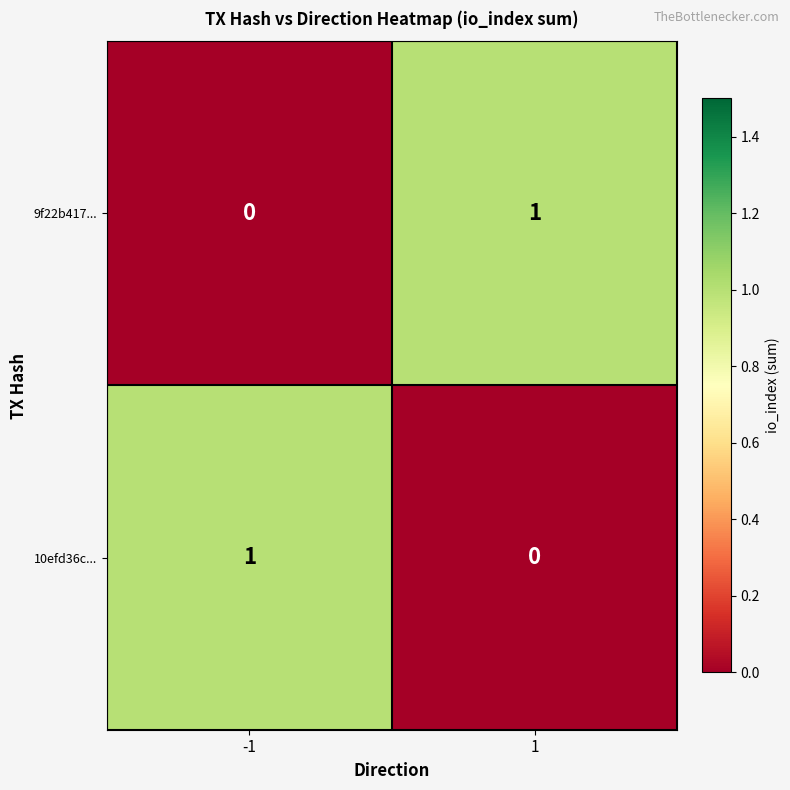

At how many categories does at least one series exceed 0?

2